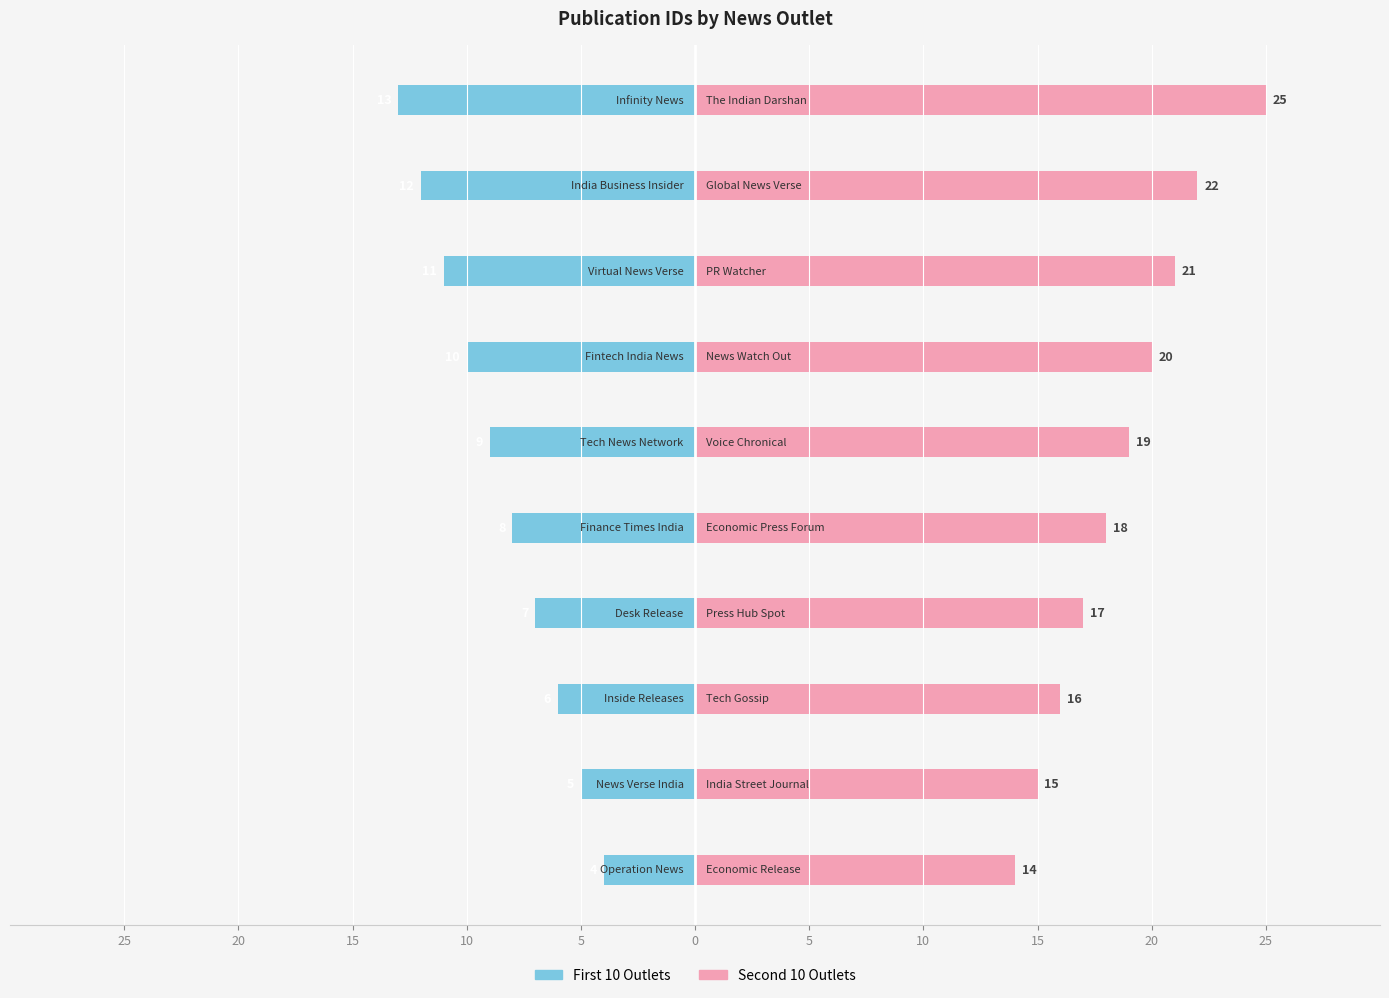

What is the average value of the Second 10 Outlets series?

19